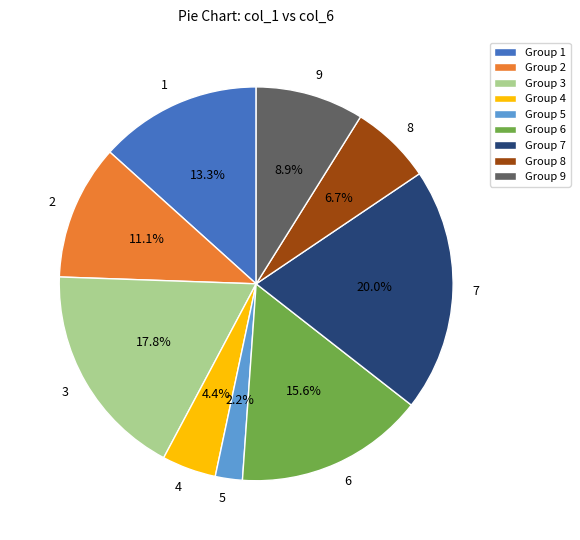

Count the number of slices in the pie.

9